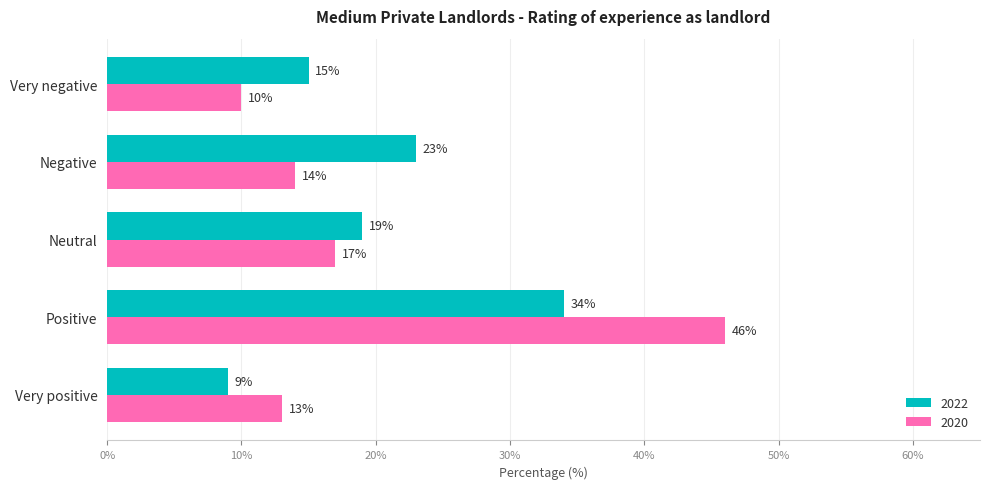

What are all the series names shown in the legend?

2022, 2020